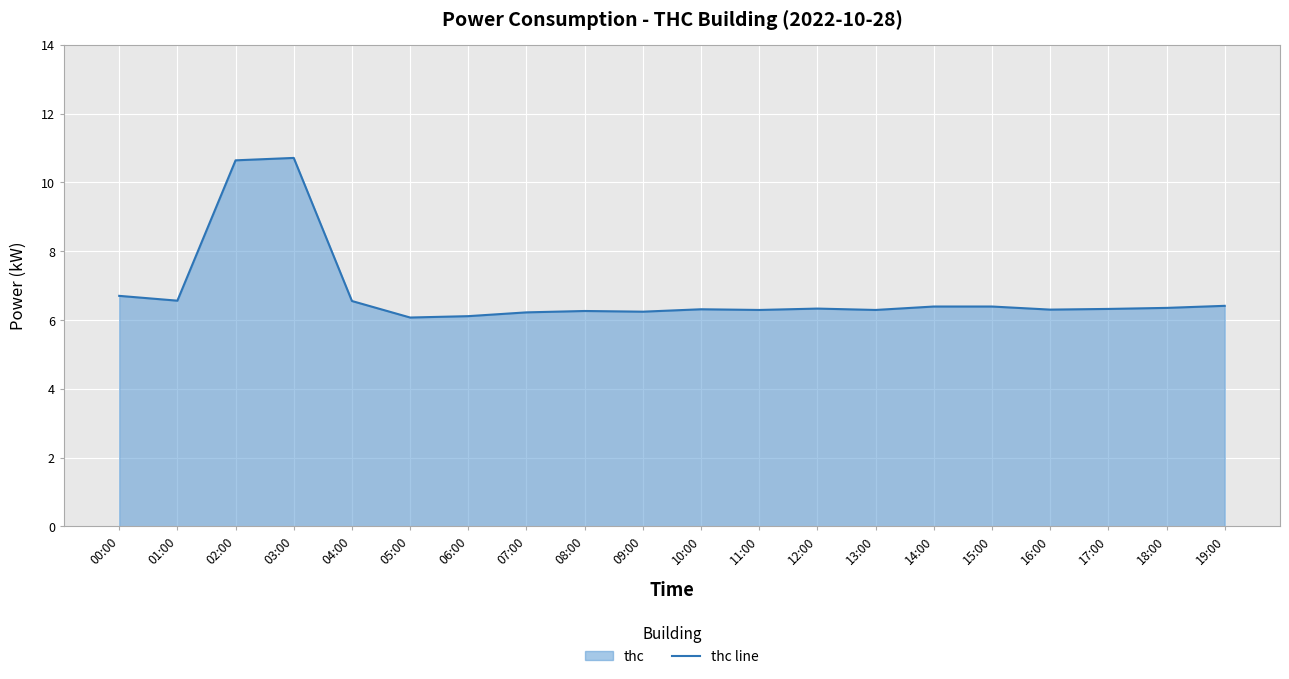

What is the label of the 16th point from the right?

04:00